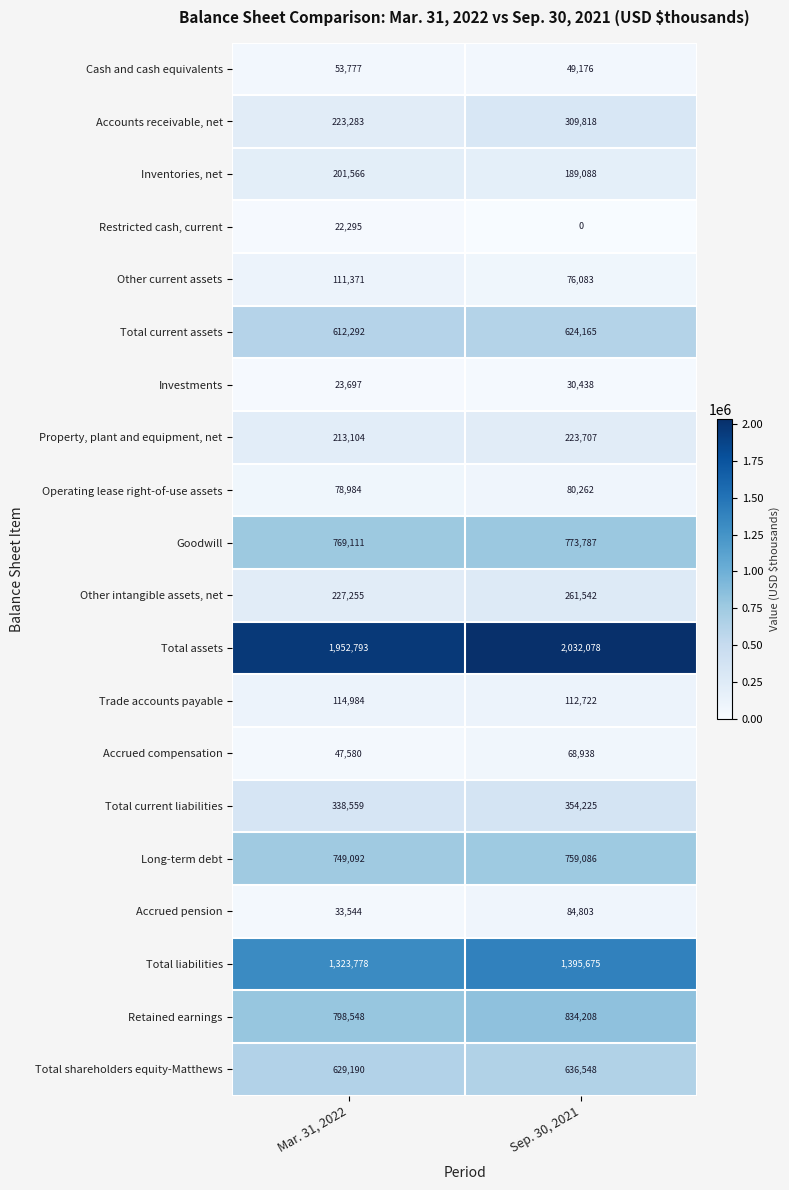

What value does the Other intangible assets, net series have at Sep. 30, 2021, to the nearest 10?

261540